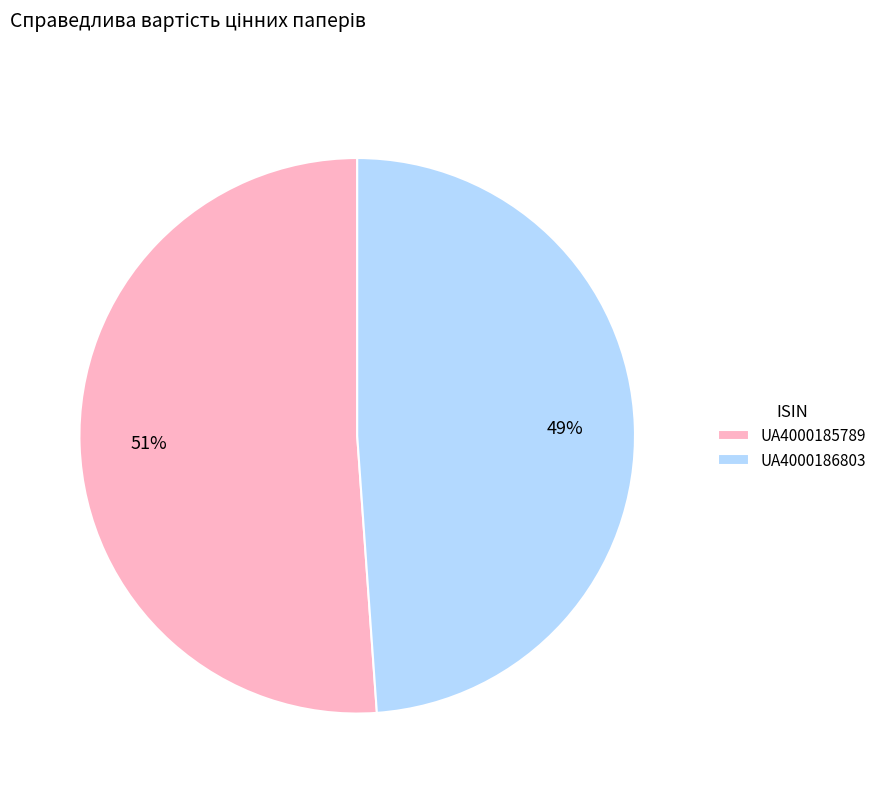

Which category accounts for the majority?

UA4000185789